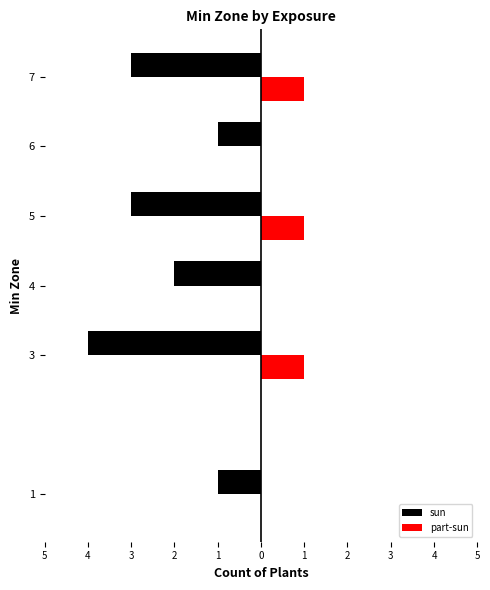

The value of part-sun at 5 is -1. True or false?

False